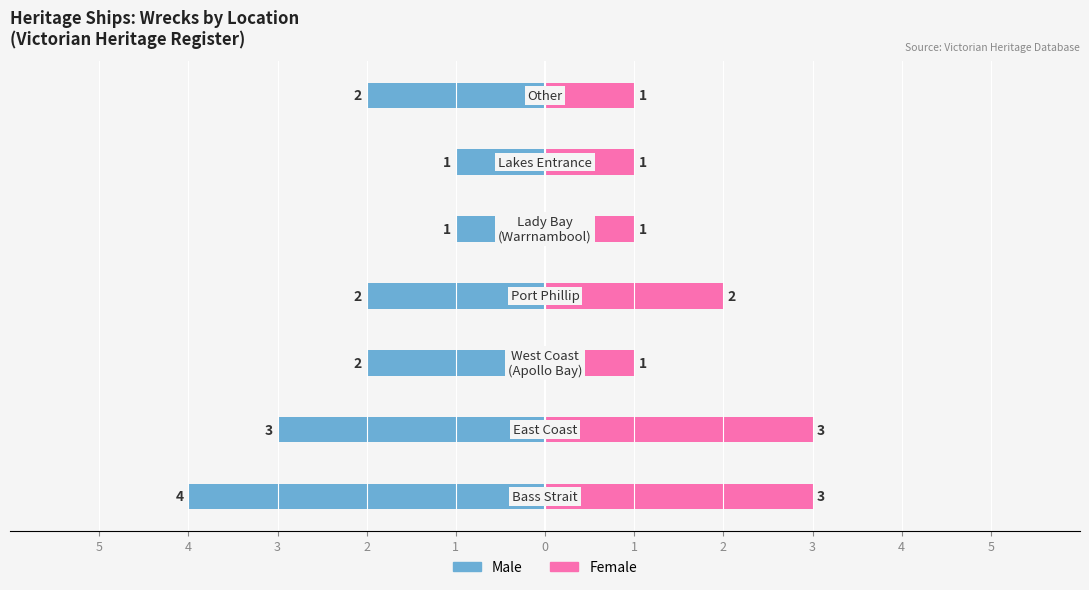

What is the sum of the Male values at 2 and 3?

-4